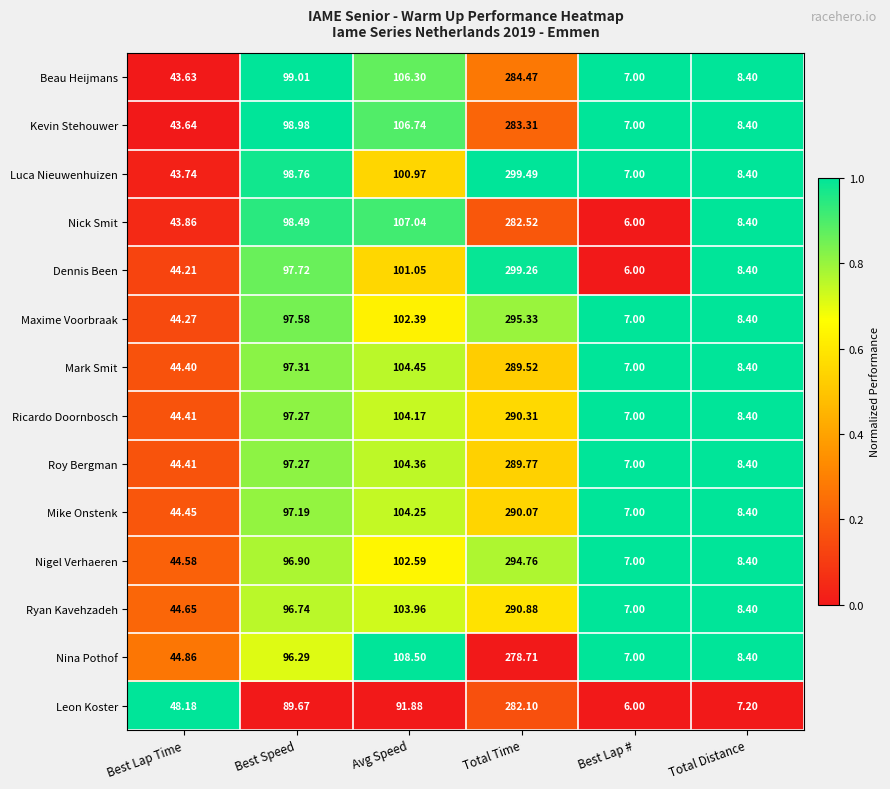

List the labels in order of Maxime Voorbraak value, smallest first.

Best Lap #, Total Distance, Best Lap Time, Best Speed, Avg Speed, Total Time